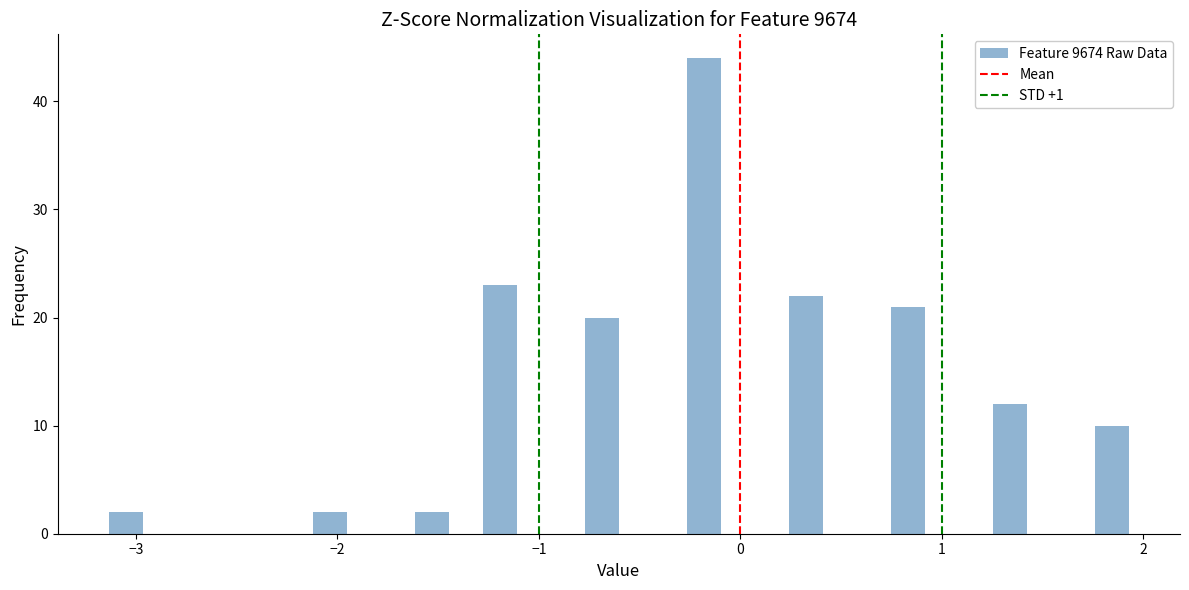

Around what value on the x-axis is the tallest bar? Give the approximate position of its centre, as read against the axis.

-0.2